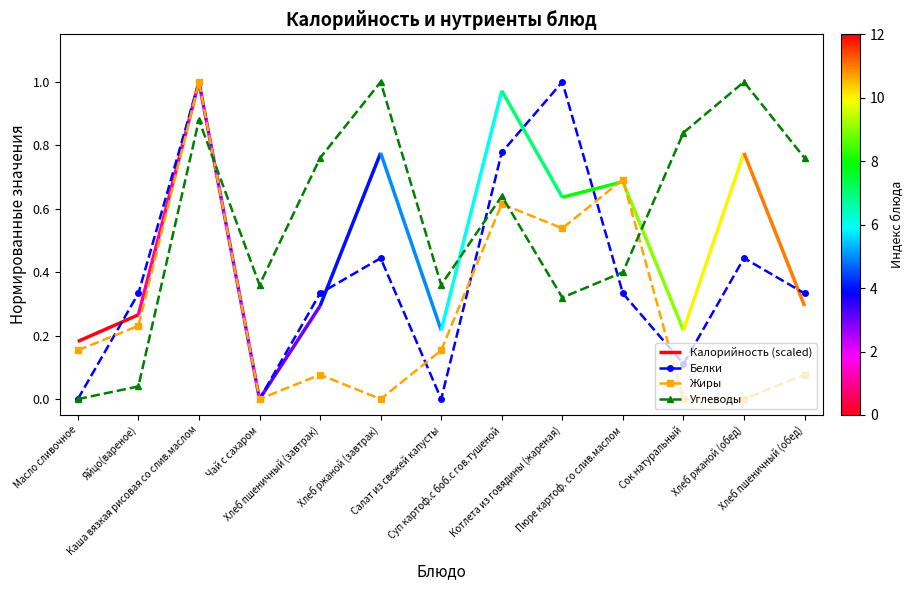

At which category is the sum across all series the highest?

Каша вязкая рисовая со слив.маслом